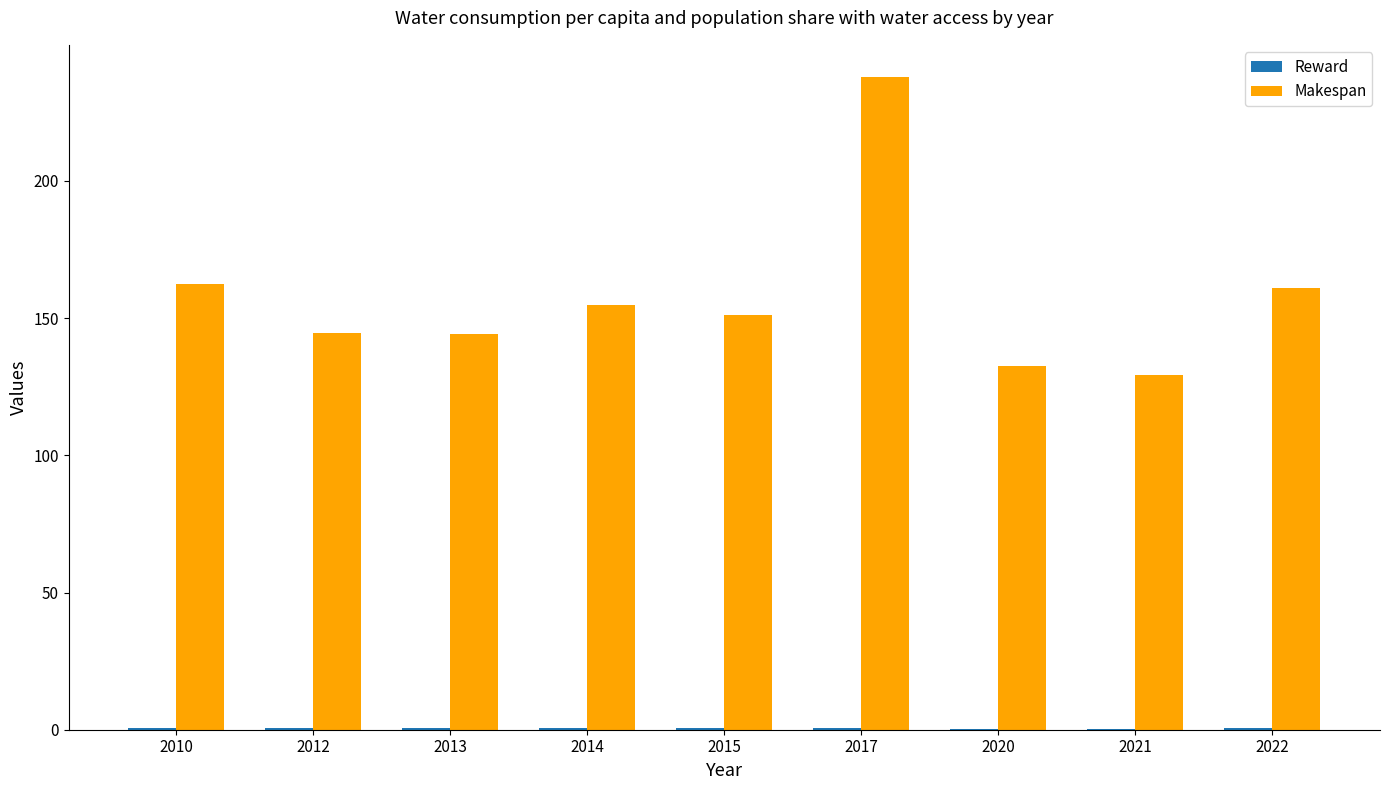

Where is Makespan nearest to the value 183?

2010